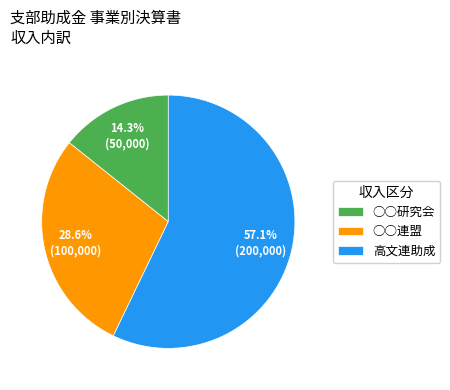

What percentage is the 高文連助成 slice, to the nearest percent?

57%